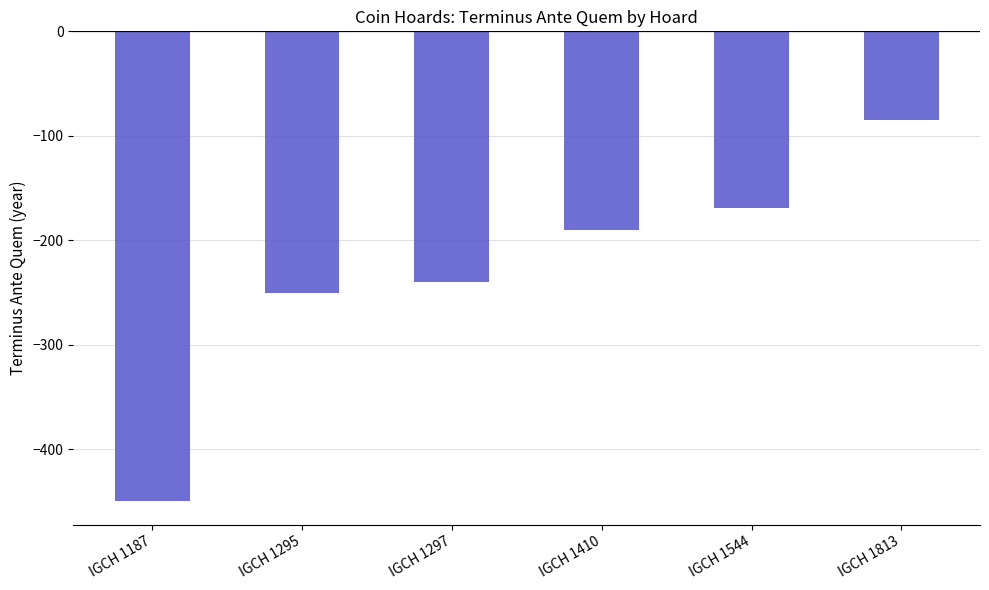

At which label does the data first exceed -190?

IGCH 1544